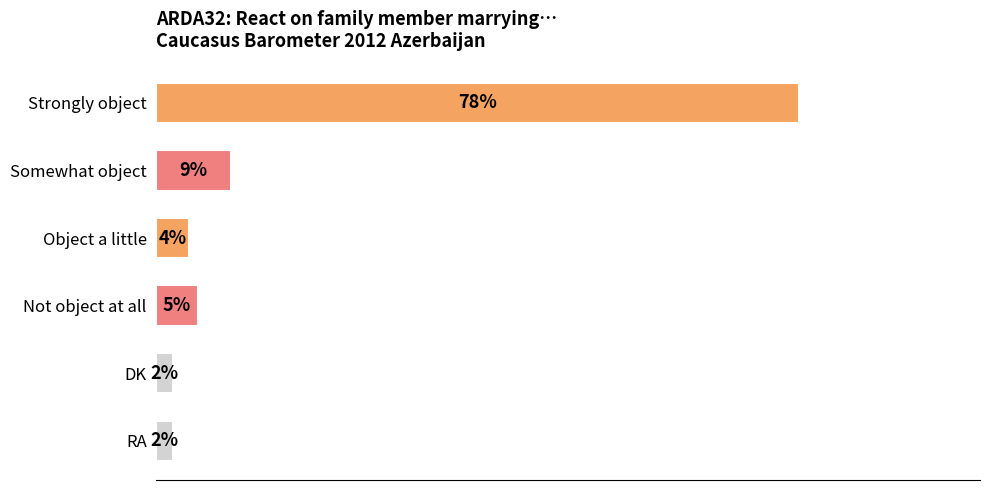

Between RA and Not object at all, which is larger?

Not object at all